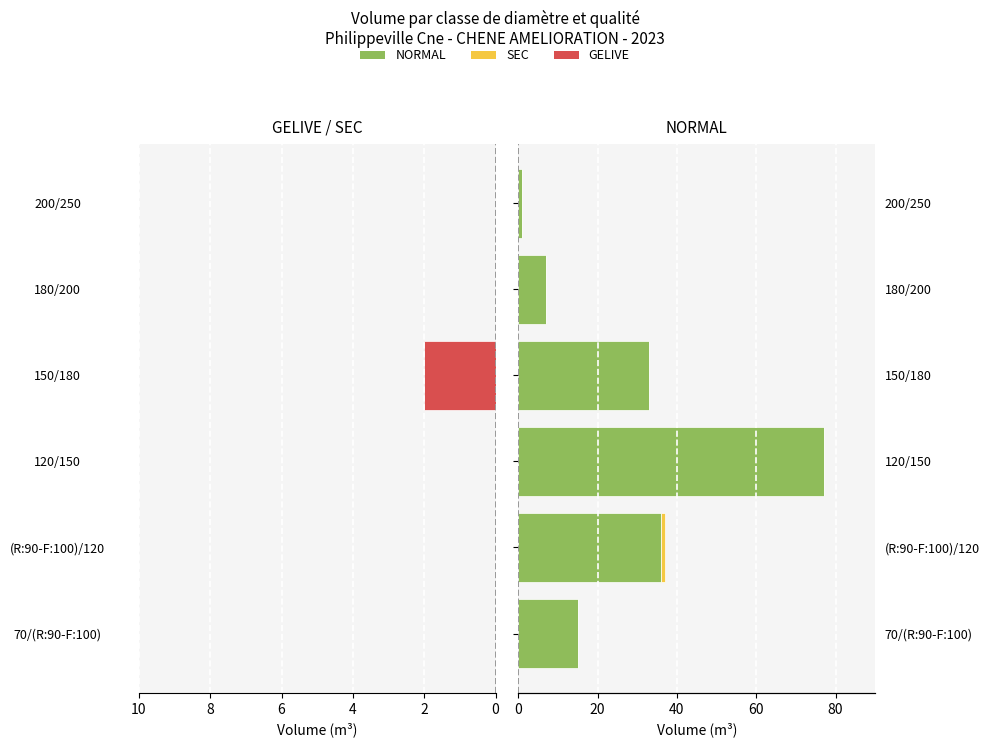

What is the total value across all series at 70/(R:90-F:100)?

15